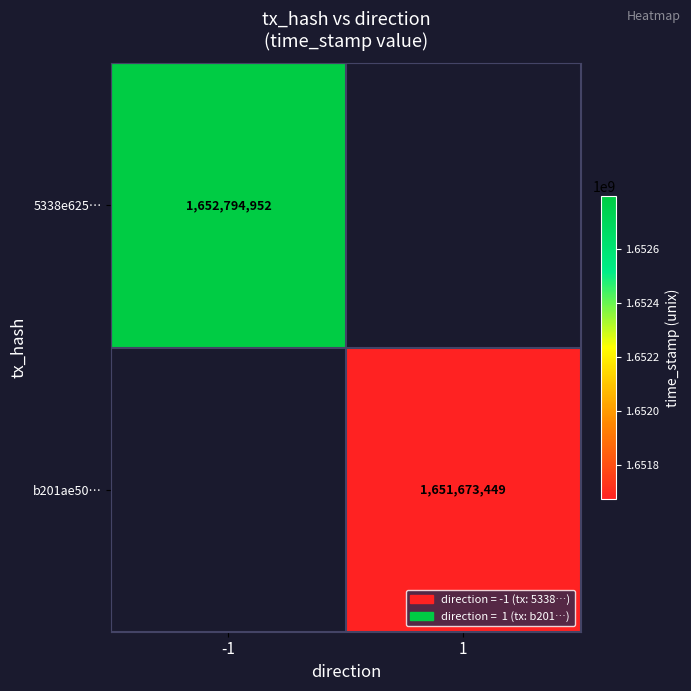

How many distinct data groups are displayed?

2